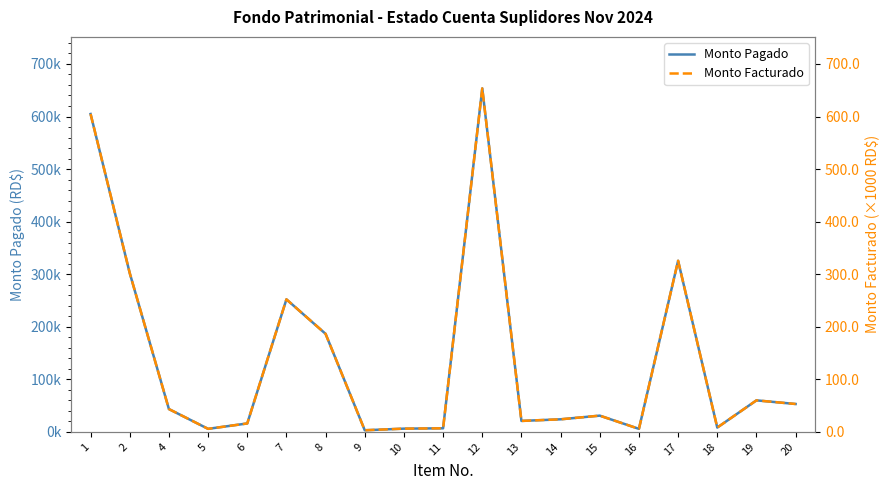

Rank the series by their average value, from highest to lowest.

Monto Pagado, Monto Facturado